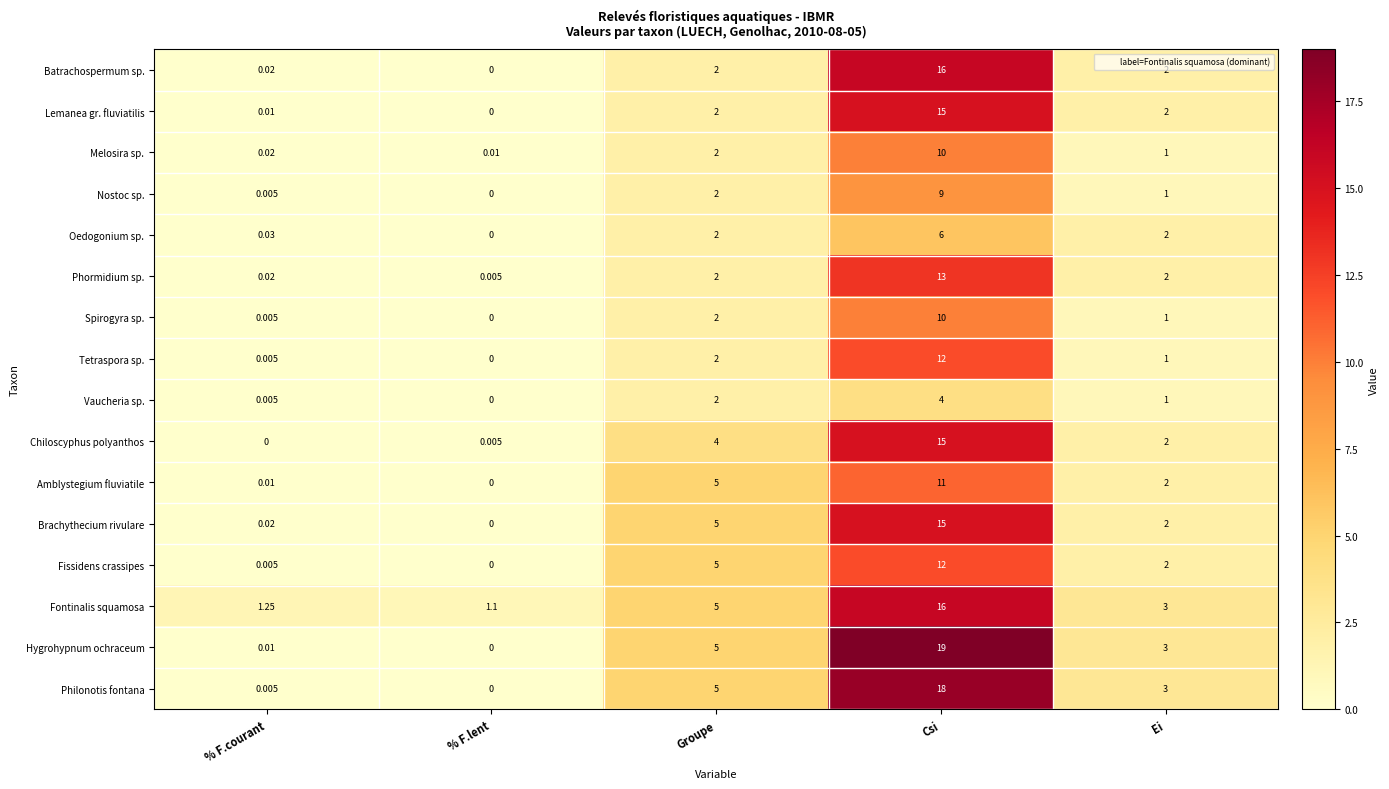

Where does the Vaucheria sp. series first go above 1?

Groupe